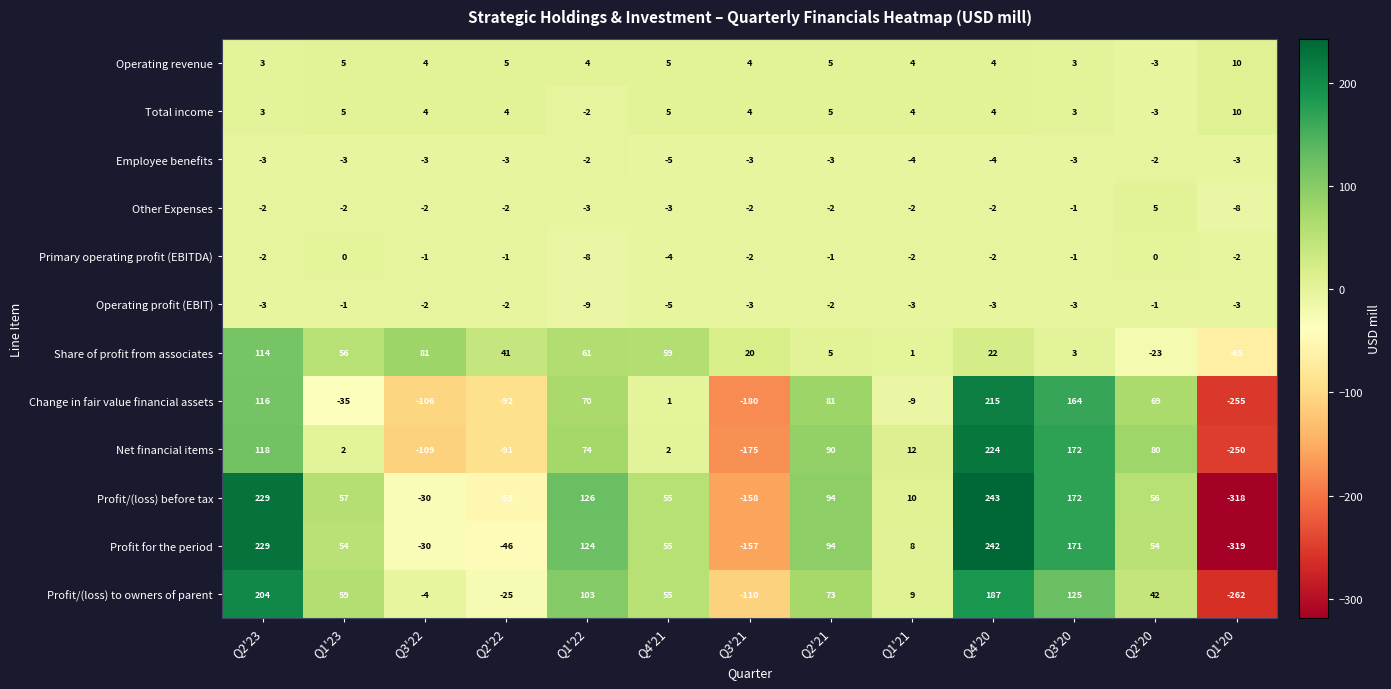

Where does the Other Expenses series first go above -2?

Q3'20